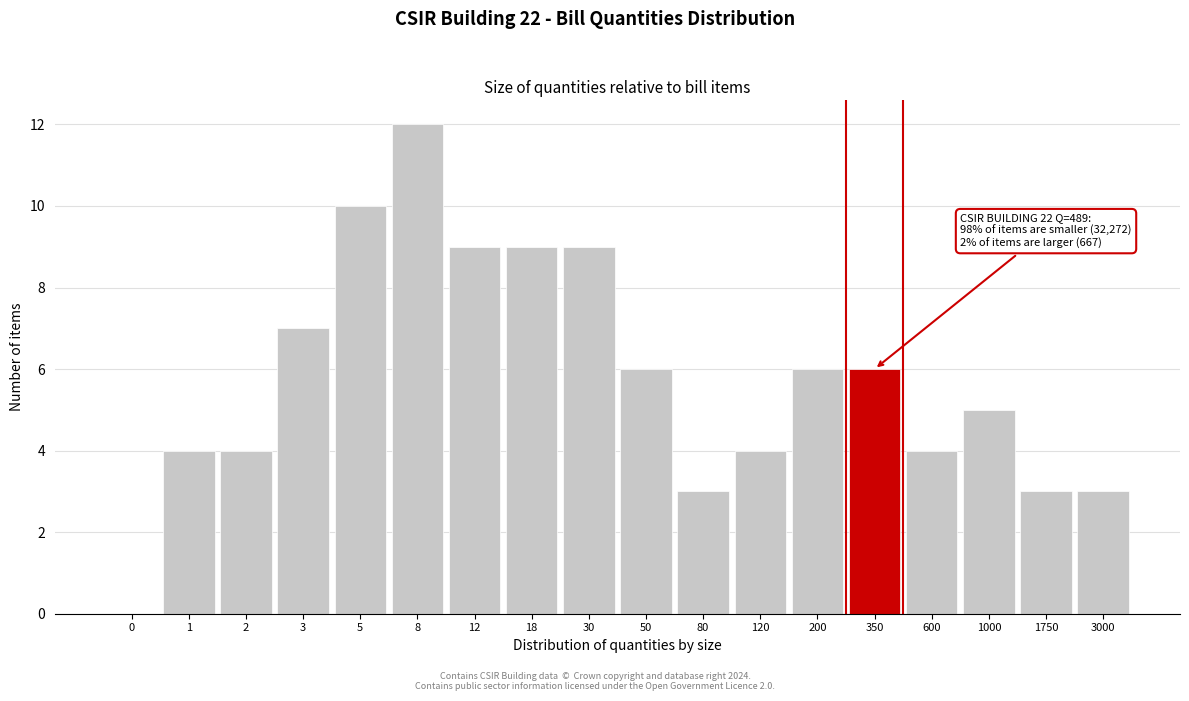

Reading left to right, extract all data points from this chart.

0=0	1=4	2=4	3=7	5=10	8=12	12=9	18=9	30=9	50=6	80=3	120=4	200=6	350=6	600=4	1000=5	1750=3	3000=3